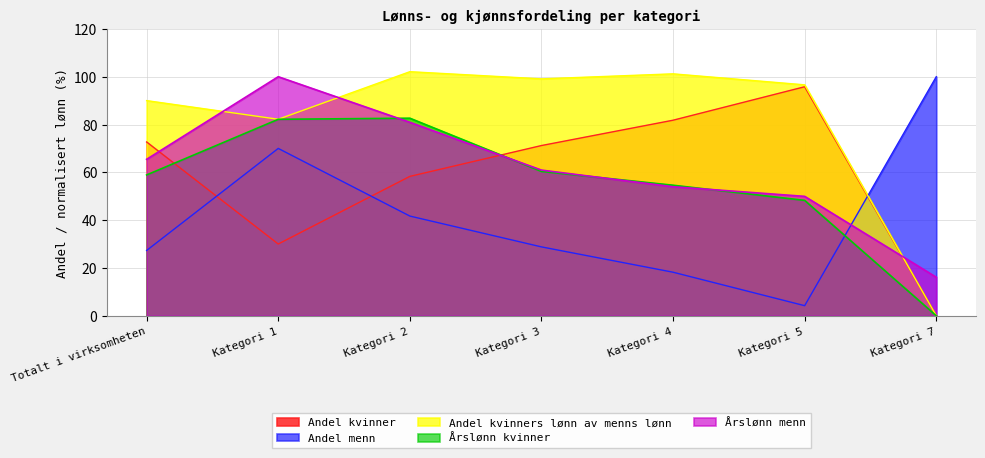

What position from the left is Totalt i virksomheten?

1